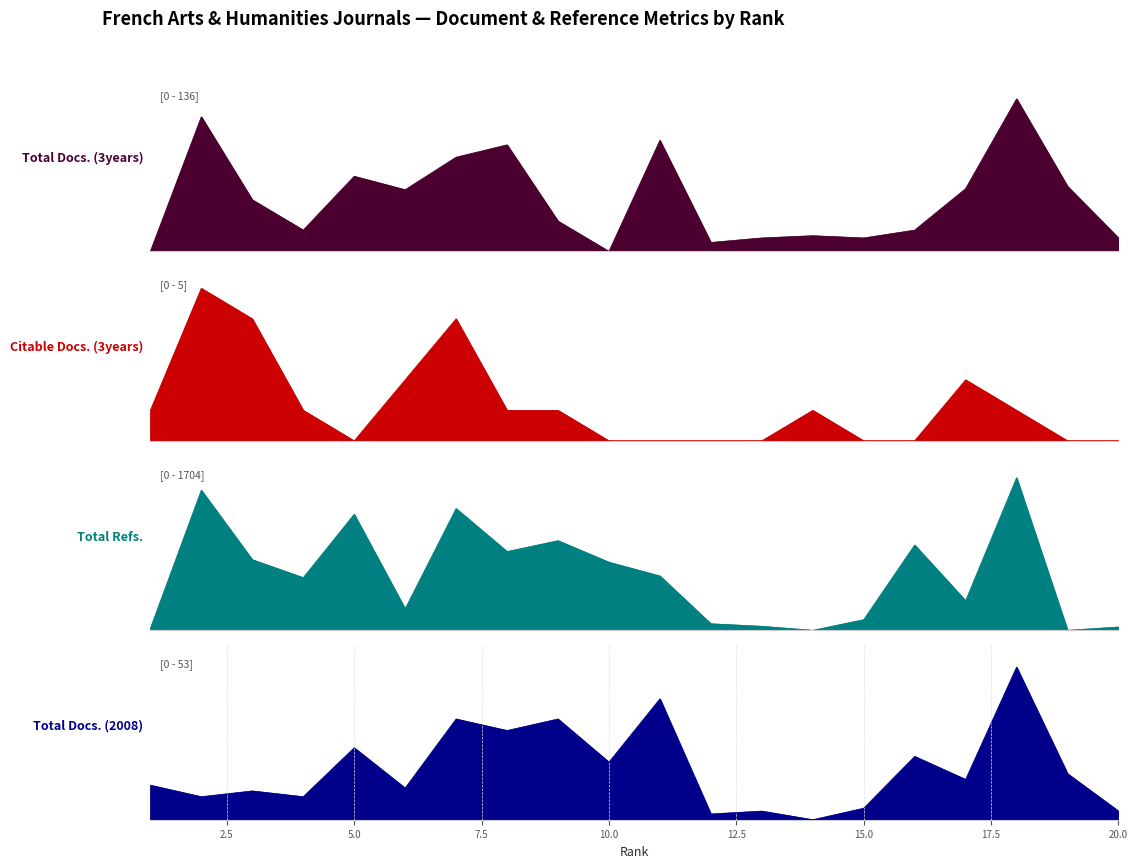

At which category does Total Docs. (2008) reach its first local valley?

2